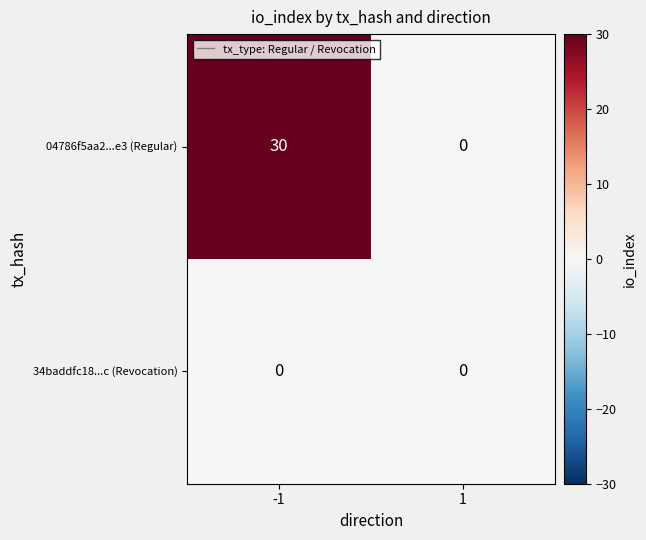

Which series has the largest total across all categories?

04786f5aa2...e3 (Regular)